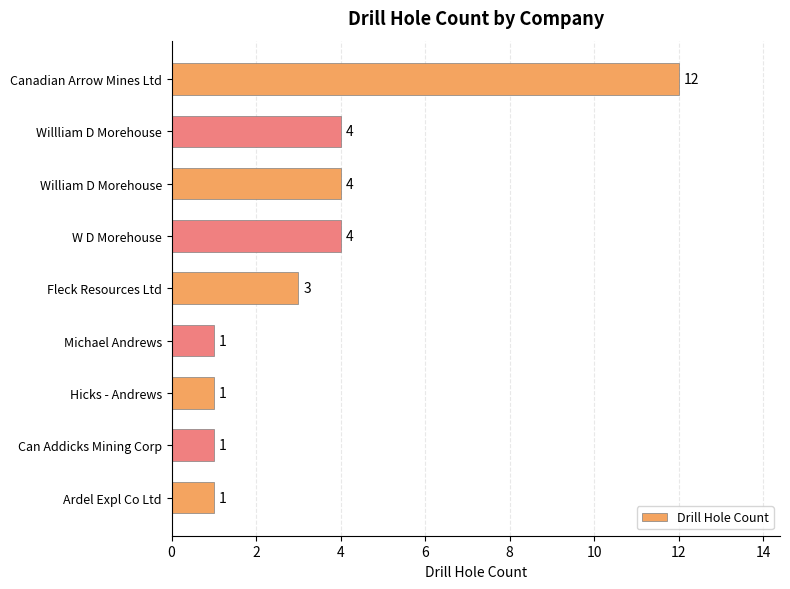

What is the change in value from Canadian Arrow Mines Ltd to W D Morehouse?

-8